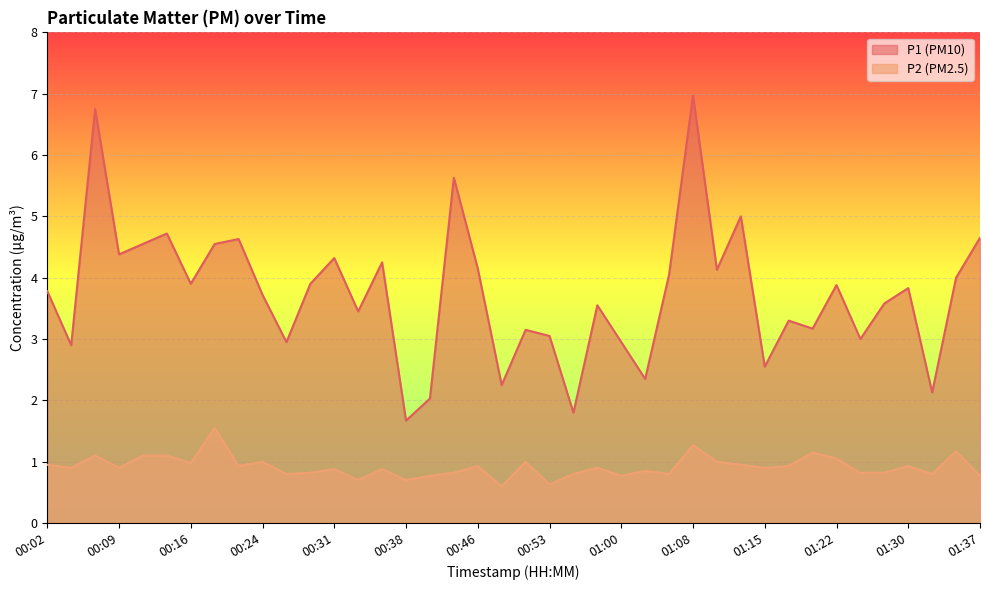

Reading right to left, what are all the values shown in this chart?

P1: 4.7	4.0	2.1	3.8	3.6	3.0	3.9	3.2	3.3	2.5	5.0	4.1	7.0	4.0	2.4	3.0	3.5	1.8	3.0	3.1	2.2	4.2	5.6	2.0	1.7	4.2	3.5	4.3	3.9	3.0	3.7	4.6	4.5	3.9	4.7	4.5	4.4	6.8	2.9	3.8
P2: 0.8	1.2	0.8	0.9	0.8	0.8	1.1	1.1	0.9	0.9	0.9	1.0	1.3	0.8	0.8	0.8	0.9	0.8	0.6	1.0	0.6	0.9	0.8	0.8	0.7	0.9	0.7	0.9	0.8	0.8	1.0	0.9	1.6	1.0	1.1	1.1	0.9	1.1	0.9	0.9